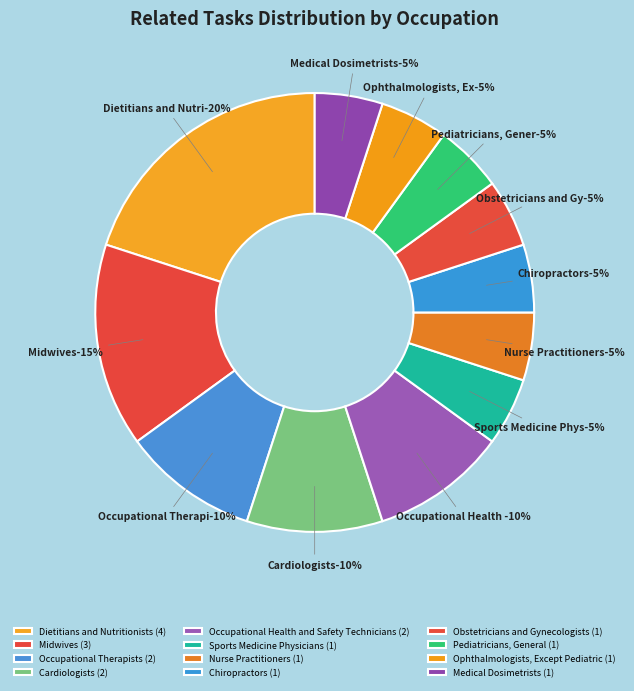

What percentage is the Occupational Therapists slice, to the nearest percent?

10%